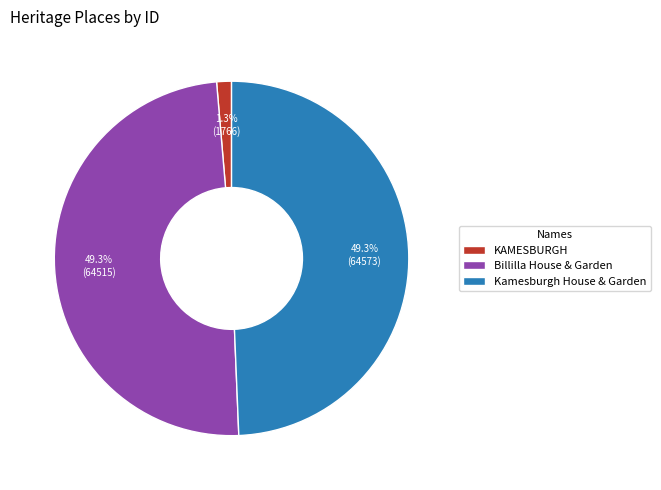

Combined, what portion of the pie is KAMESBURGH and Kamesburgh House & Garden?

50.7%